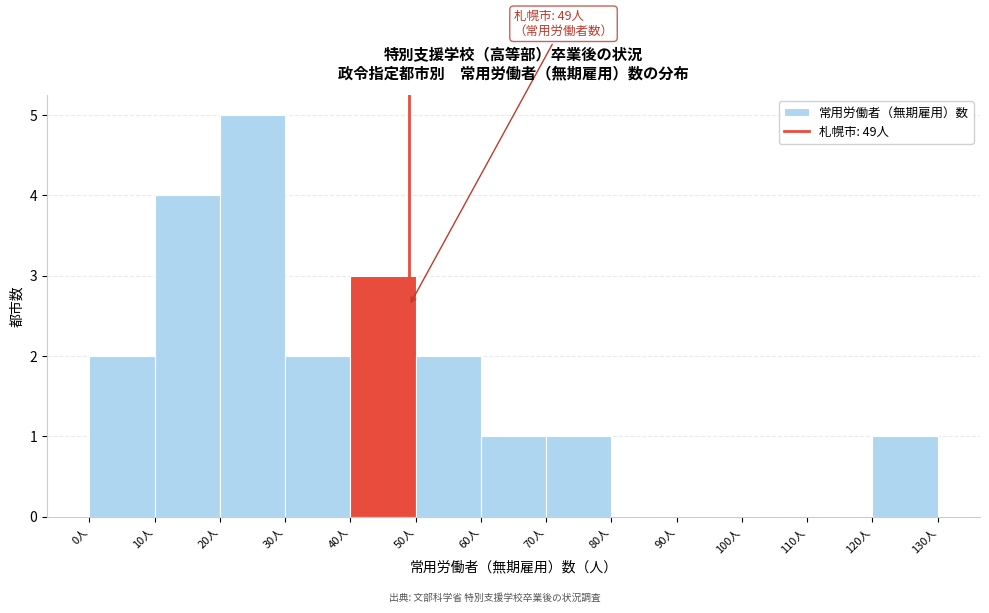

Which range on the x-axis has the tallest bar?

20 to 30